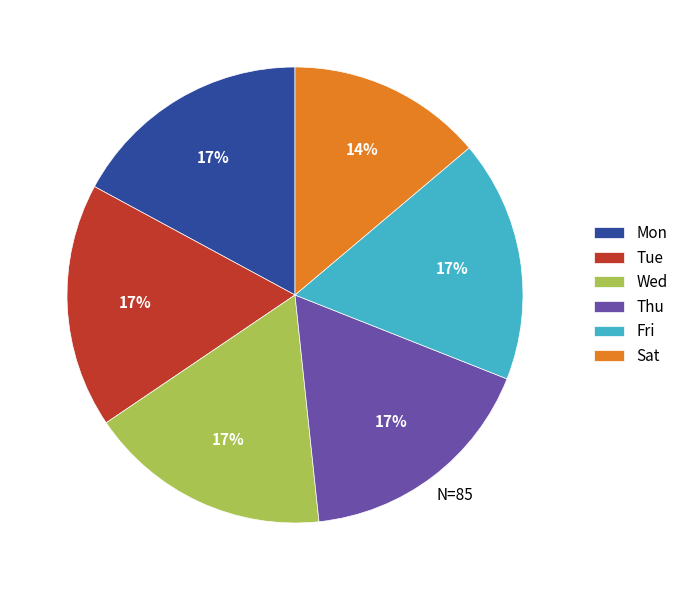

To the nearest percent, what is the combined percentage of Sat and Tue?

31%